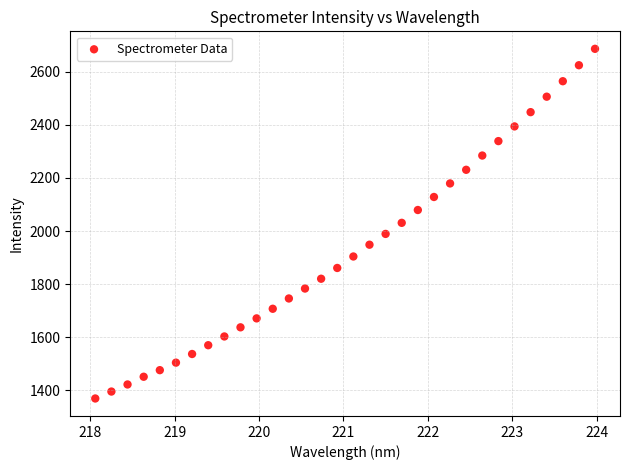

What is the range of X values (max minus min)?

5.9